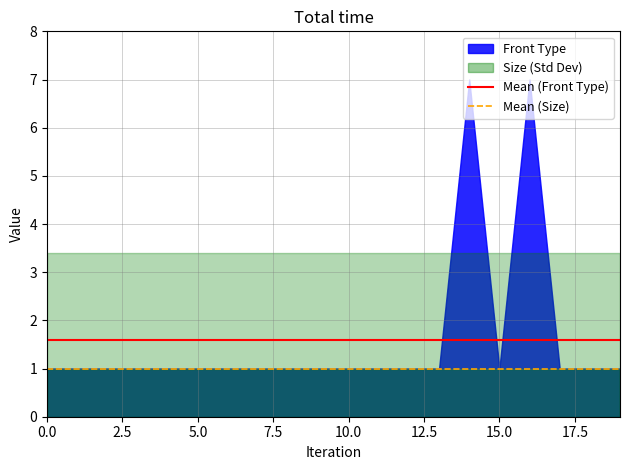

Between 0.0 and 2.5, which series saw the biggest shift?

Mean (Front Type)